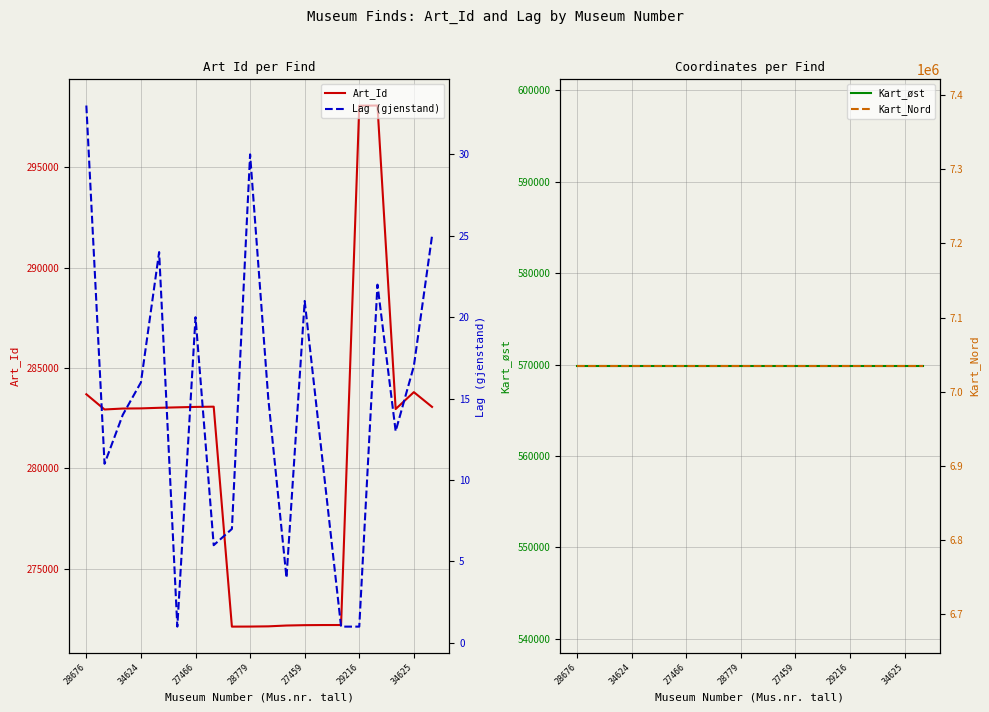

At how many categories does at least one series exceed 1467261?

20